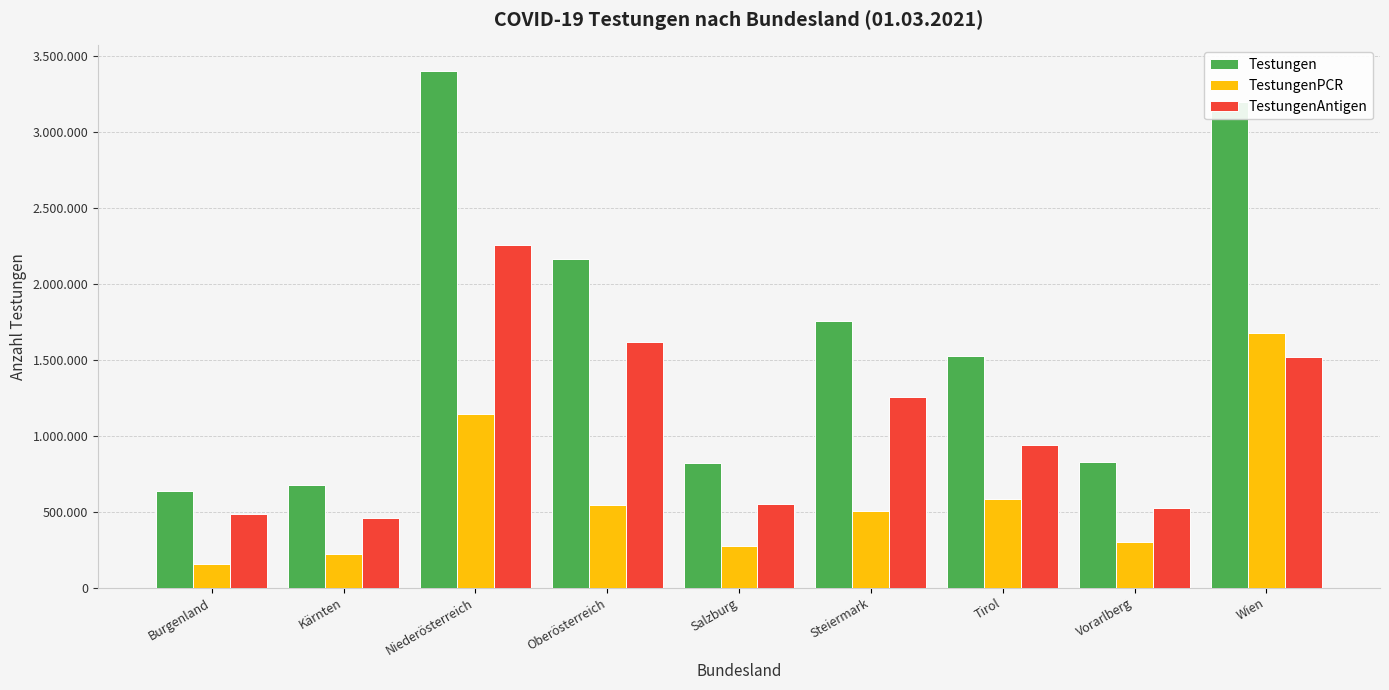

Are the bars grouped side by side (vs. stacked)?

Yes